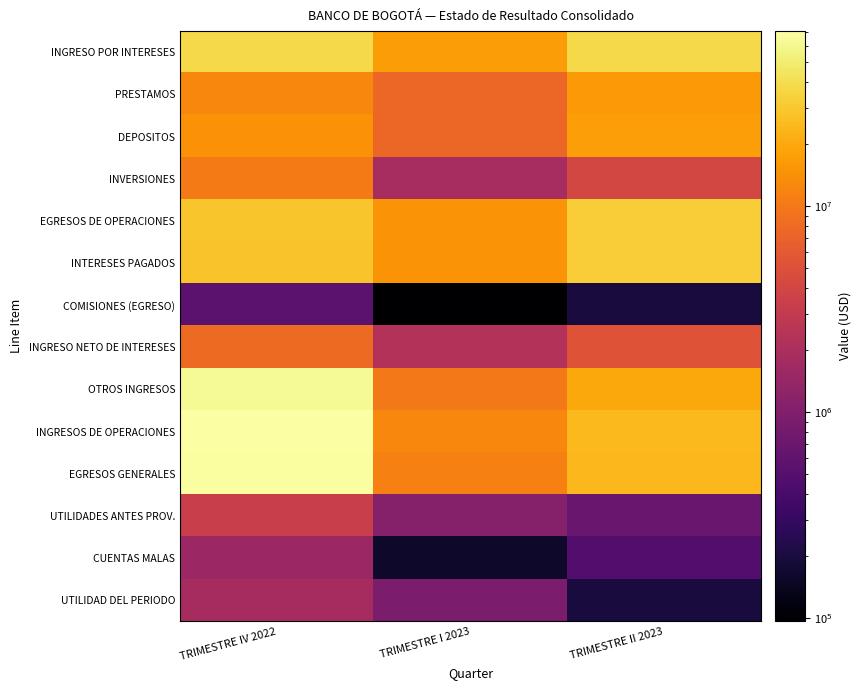

Which series has the largest total across all categories?

INGRESOS DE OPERACIONES